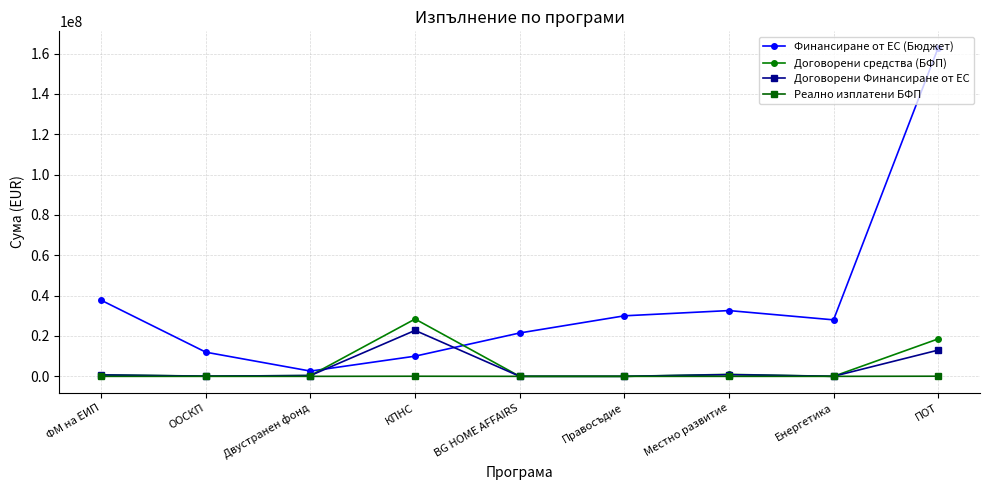

What is the label of the 1st point from the left?

ФМ на ЕИП